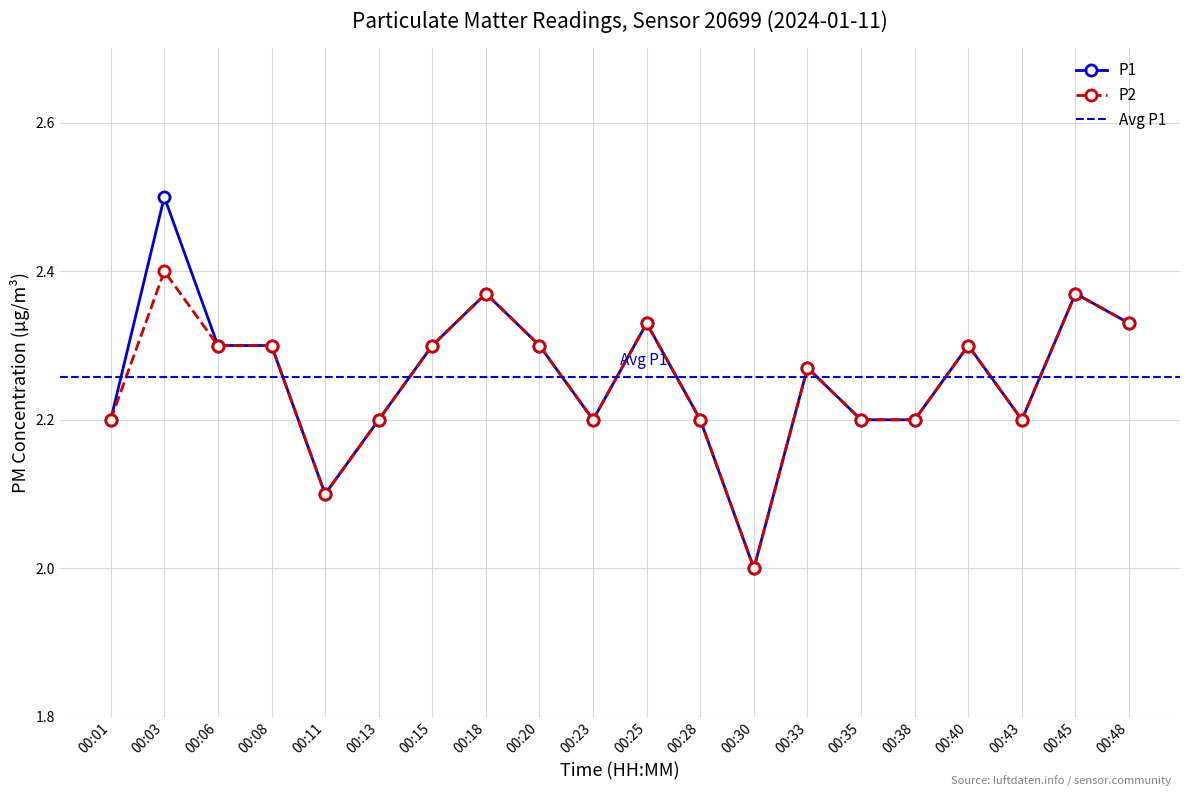

True or false: P2 has a value of 4.1 at 00:25.

False